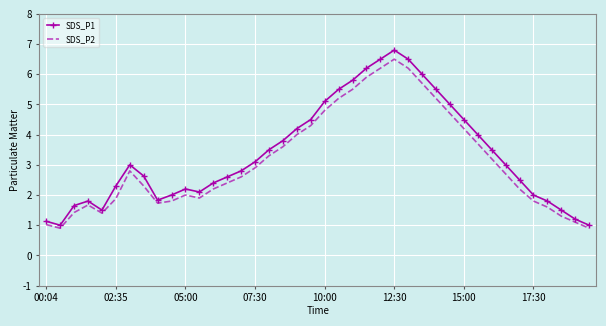

List the series in order of their peak value, highest first.

SDS_P1, SDS_P2